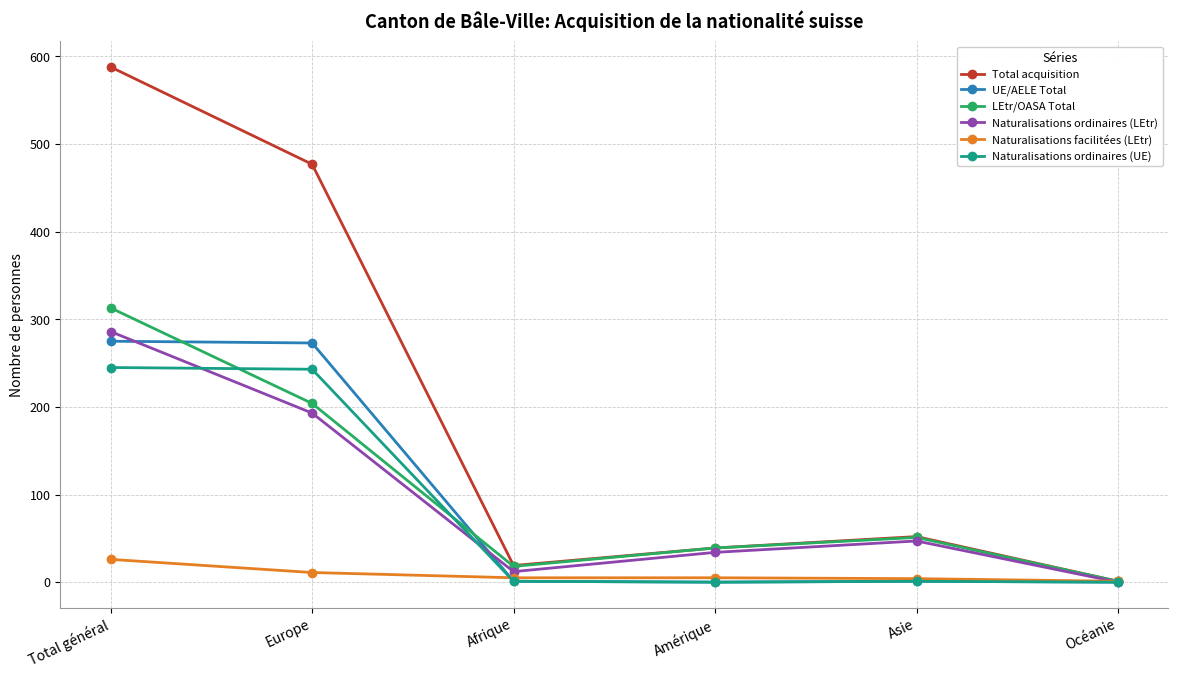

True or false: Naturalisations ordinaires (LEtr) has a value of 47 at Asie.

True